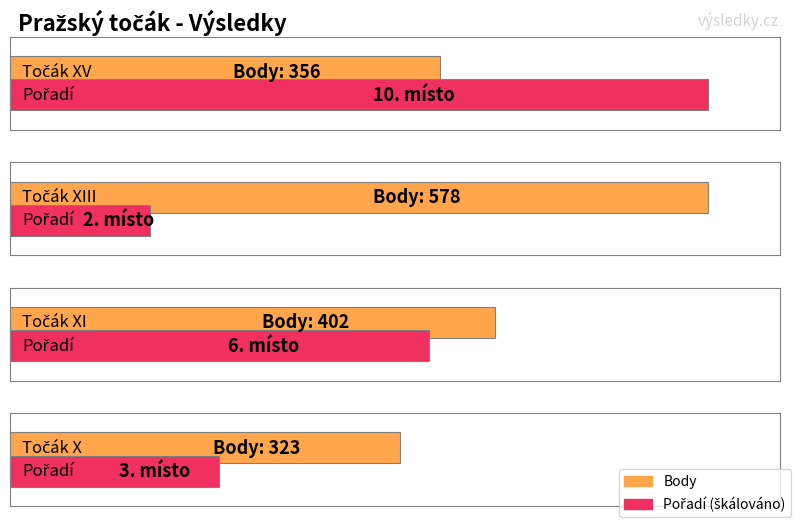

Reading right to left, list all the values displayed in this chart.

Pořadí: Točák X=3	Točák XI=6	Točák XIII=2	Točák XV=10
Body: Točák X=323	Točák XI=402	Točák XIII=578	Točák XV=356